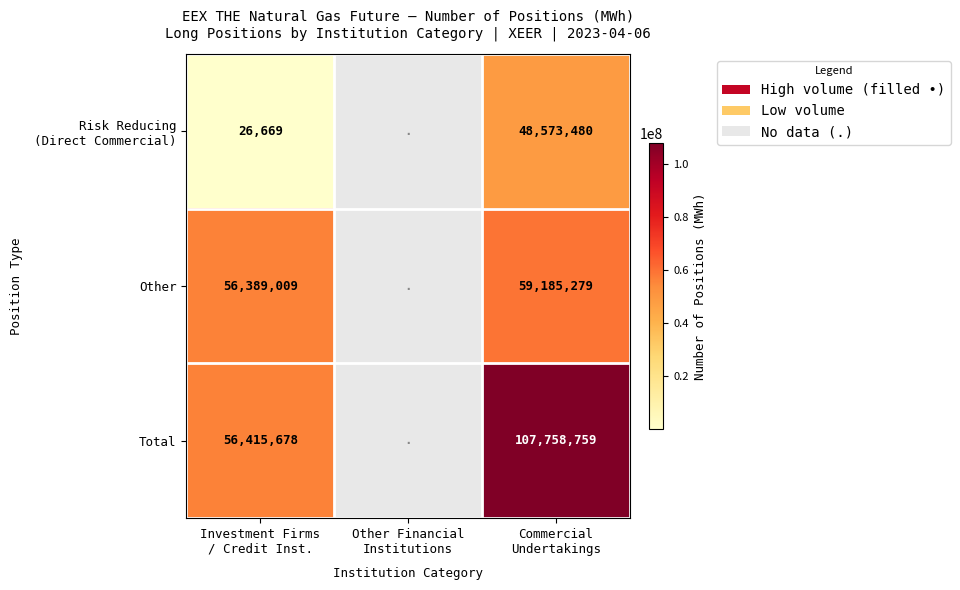

What is the sum of all Risk Reducing (Direct Commercial) values?

48600149